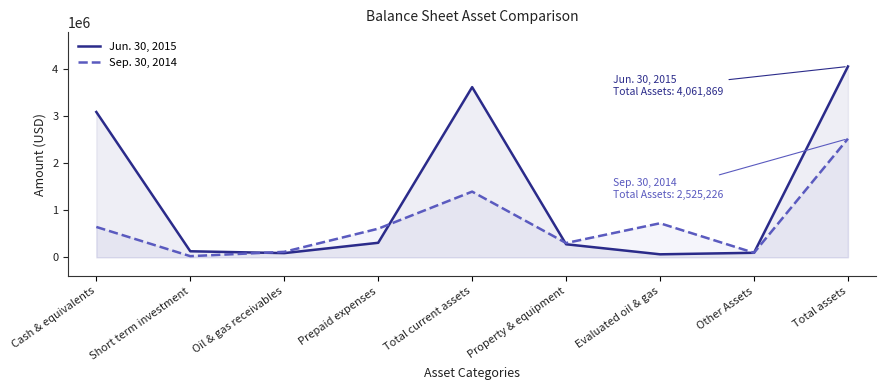

After their last crossing, which series has the higher values: Sep. 30, 2014 or Jun. 30, 2015?

Sep. 30, 2014